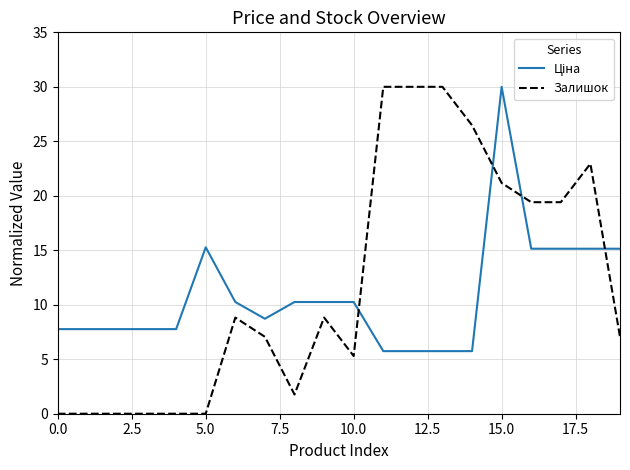

What is the highest value of the Залишок series?

30.0